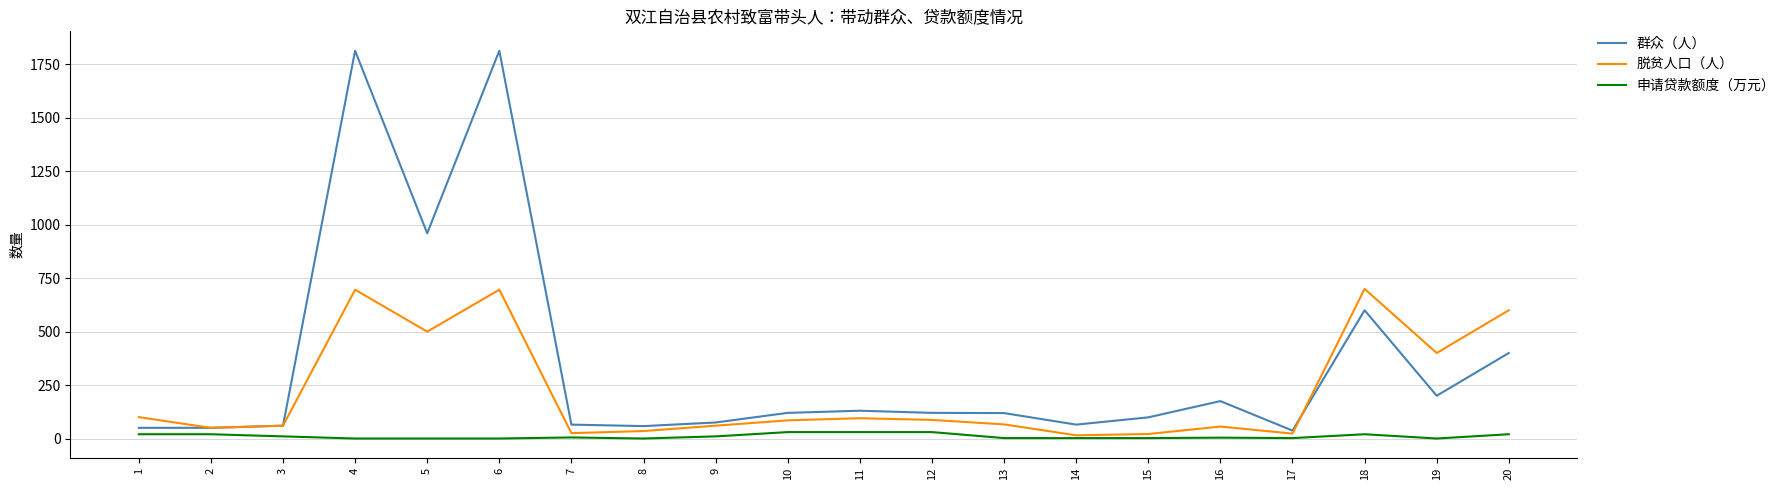

What is the spread (max minus min) of values at 12?

90